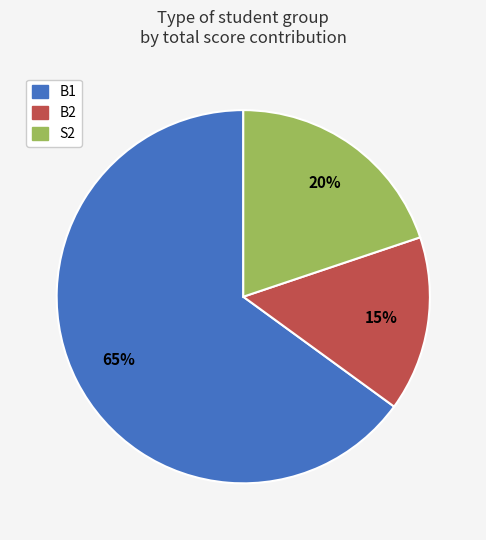

The B2 slice represents 56% of the pie. True or false?

False